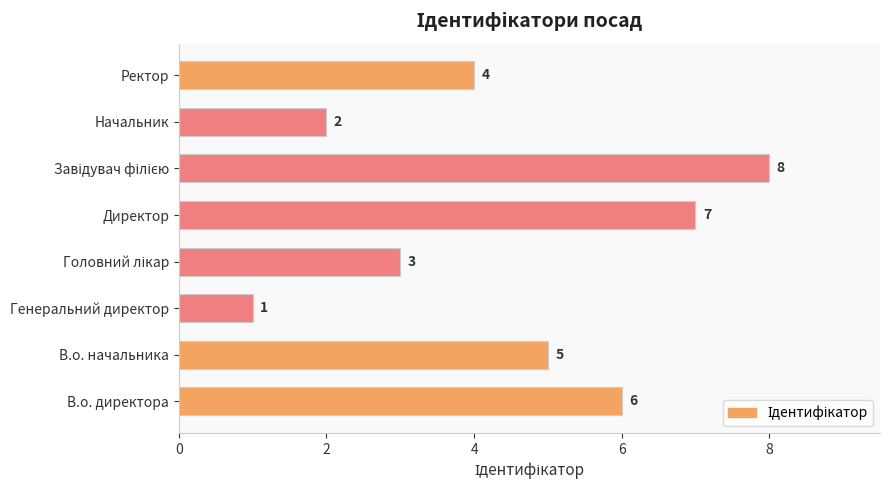

What is the change in value from В.о. директора to Генеральний директор?

-5